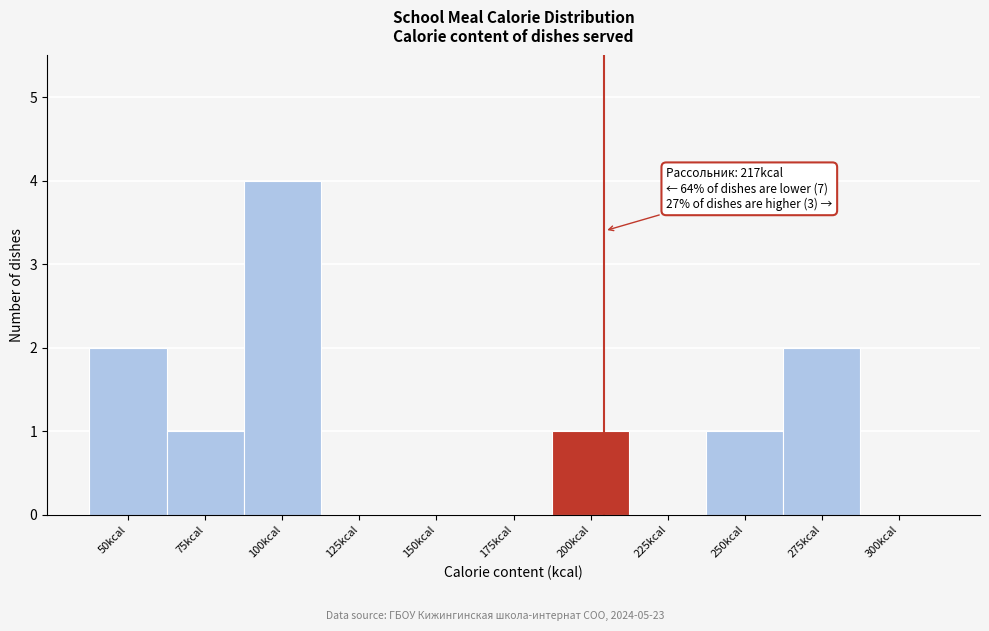

Reading left to right, what are all the values shown in this chart?

50kcal=2	75kcal=1	100kcal=4	125kcal=0	150kcal=0	175kcal=0	200kcal=1	225kcal=0	250kcal=1	275kcal=2	300kcal=0